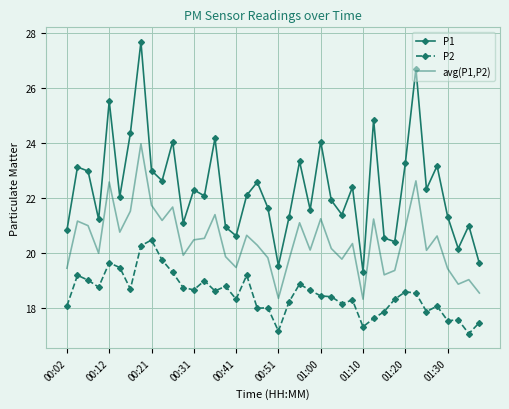

True or false: P2 and P1 intersect in this chart.

False